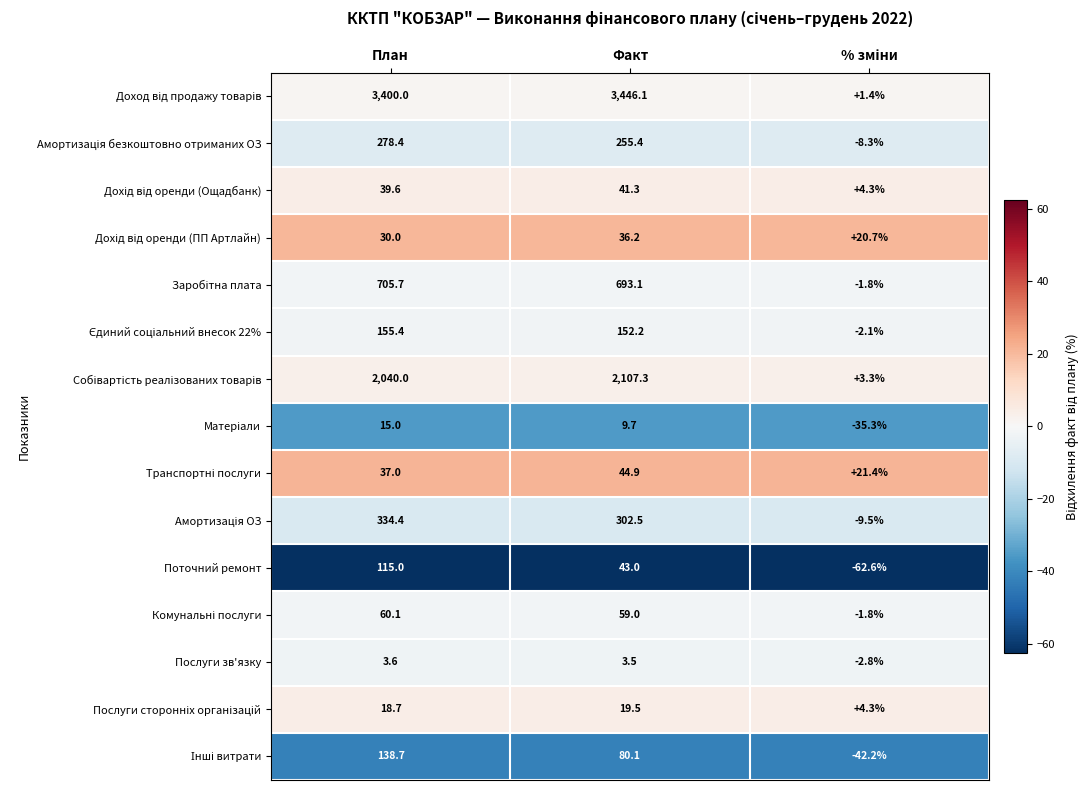

What is the difference between the highest and lowest values at Факт?

3442.6